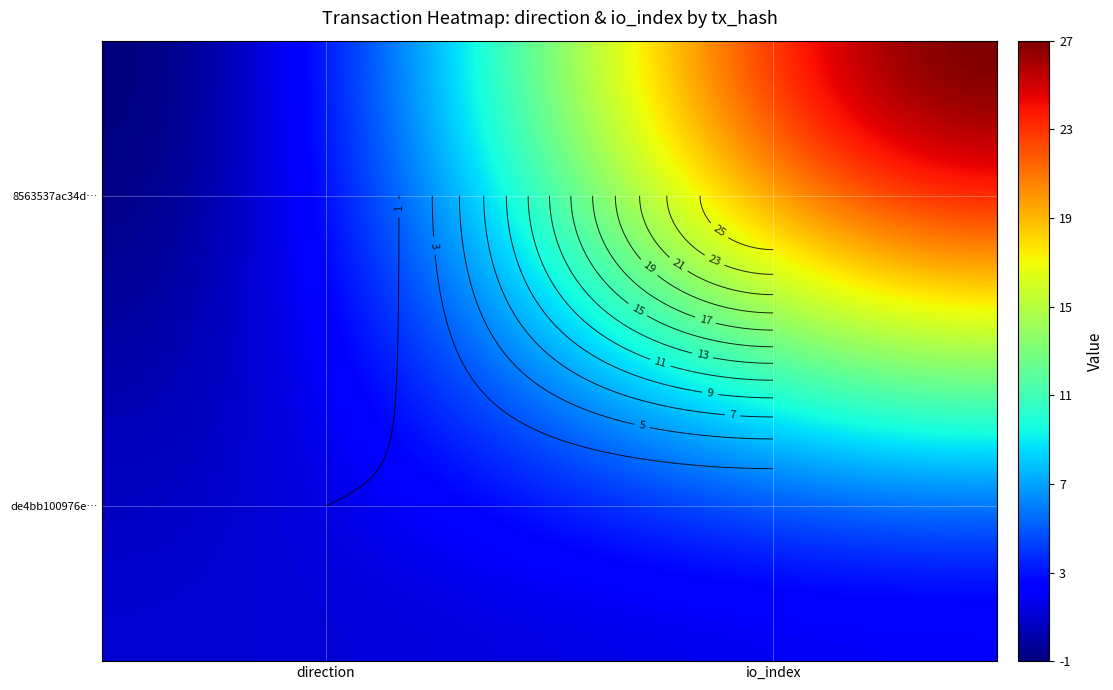

What is the sum of the 8563537ac34d7e4f38b59b60017649e8d926736 values at 1 and 0?

26